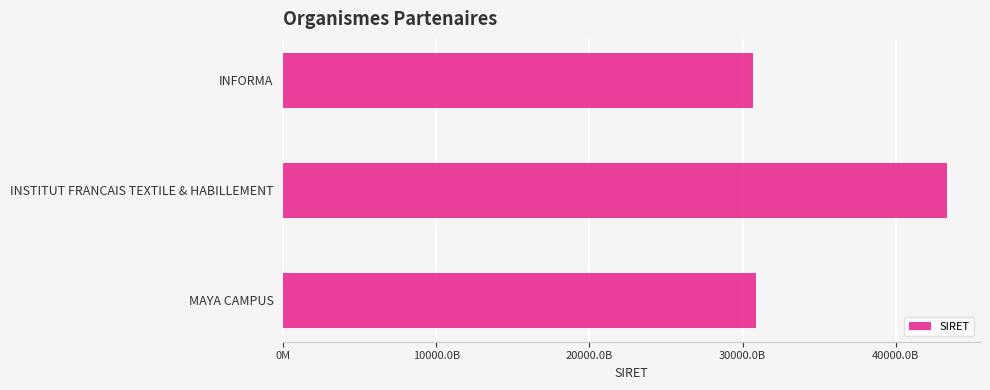

Are the bars horizontal?

Yes